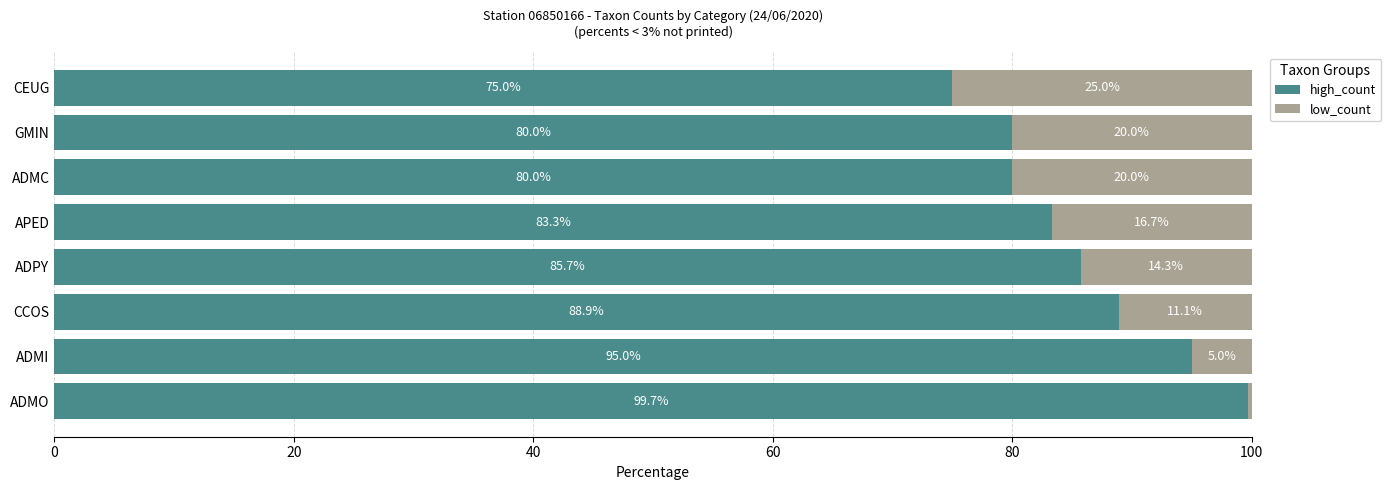

The high_count series shows 167.2 at ADMO. True or false?

False